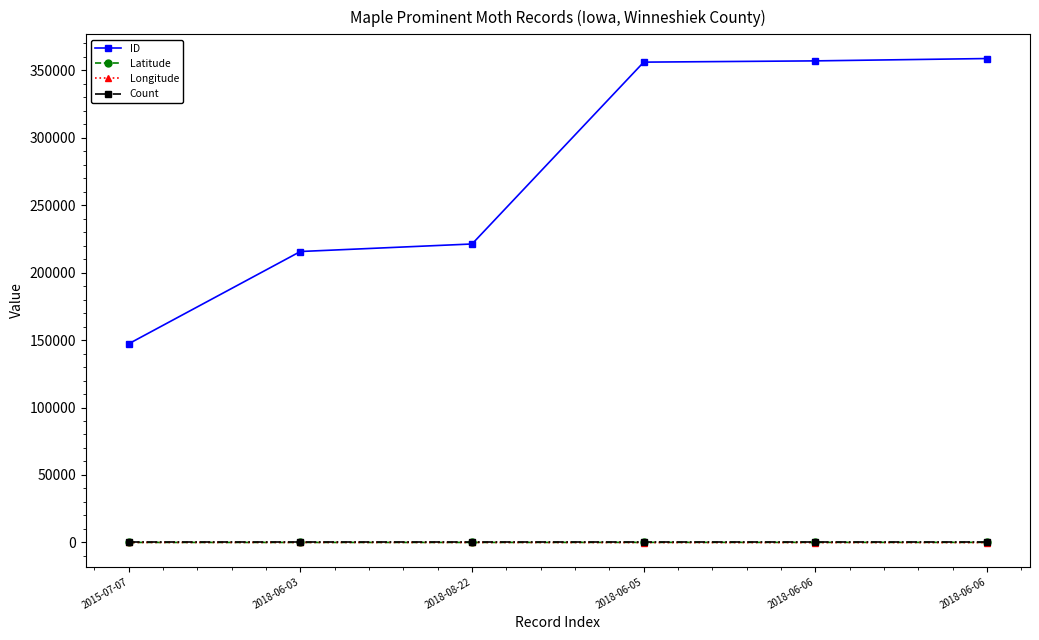

Is this an area chart (filled region under the line)?

No